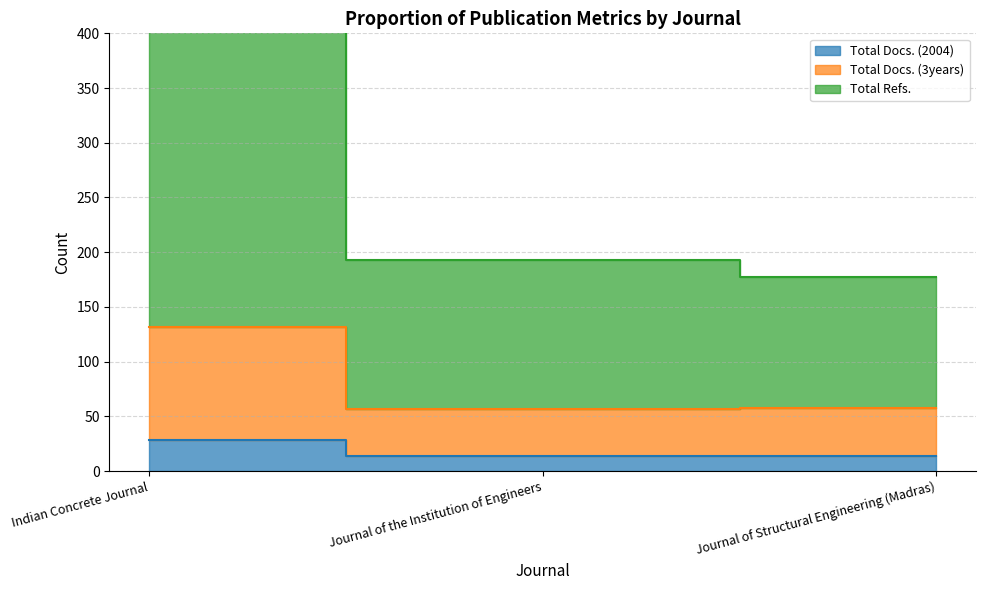

The Total Refs. series shows 273 at Journal of the Institution of Engineers. True or false?

False